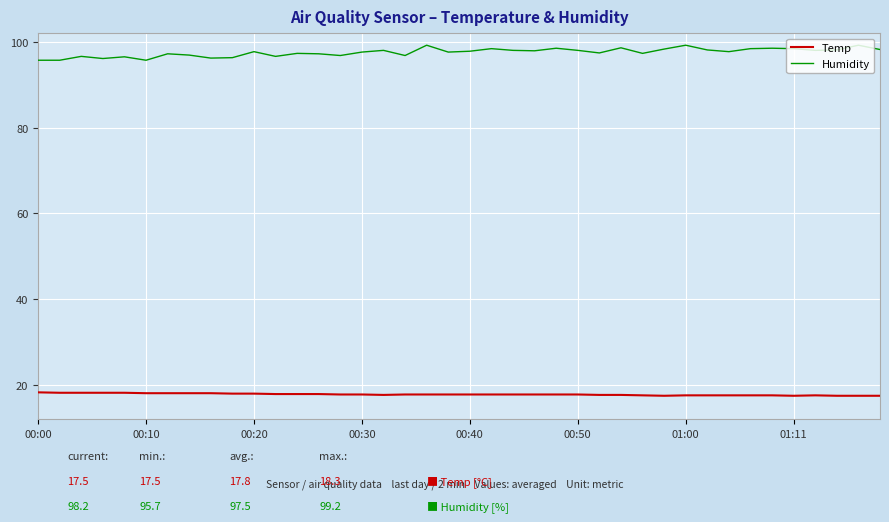

What is the smallest value displayed?

17.5